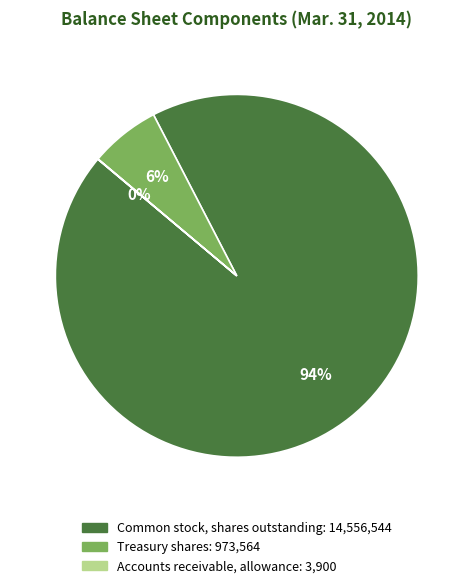

What is the ratio of the value at Treasury shares to the value at Common stock, shares outstanding?

0.1